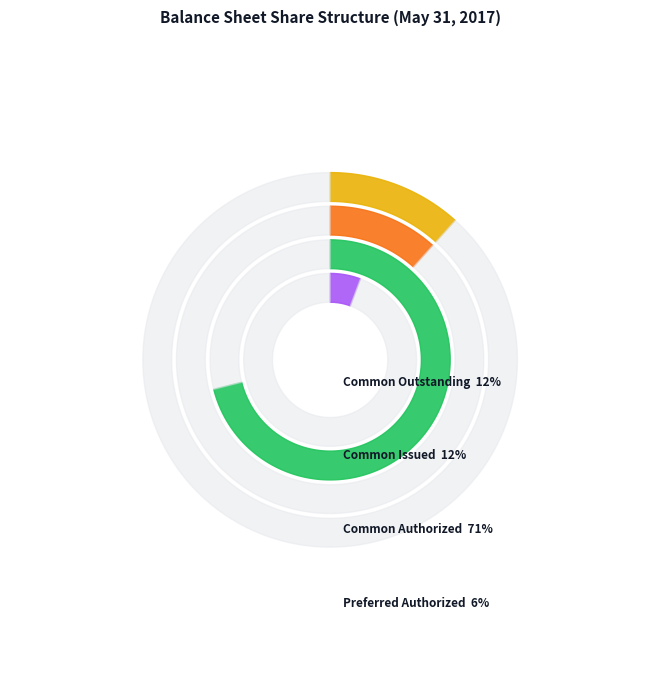

Is Common Outstanding the majority of the pie?

No